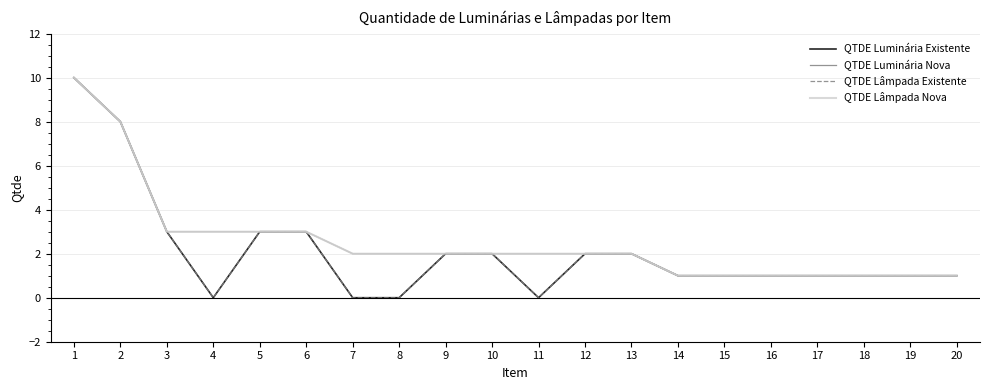

Is this an area chart (filled region under the line)?

No